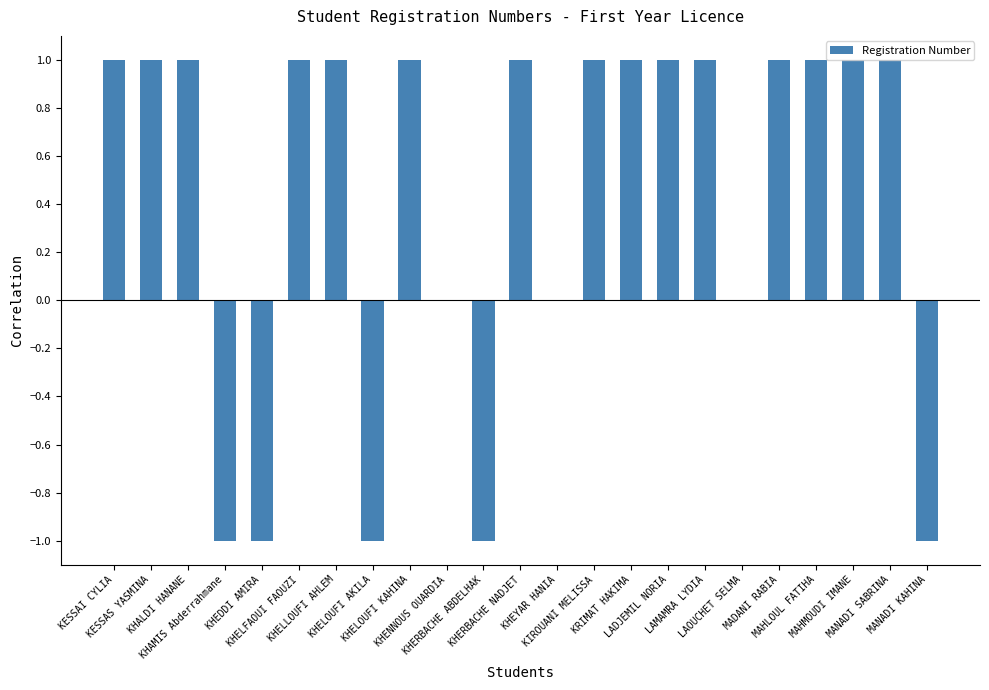

How many series are shown in this chart?

1